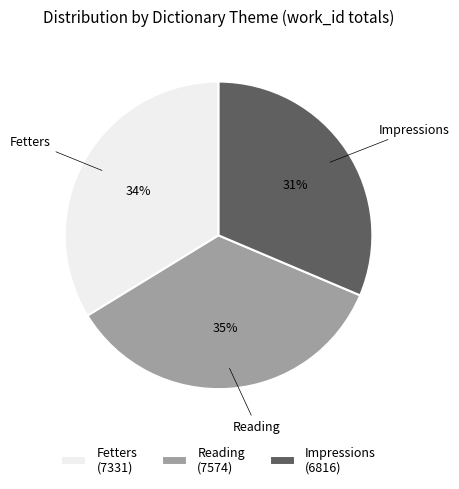

Does Reading account for over 50% of the chart?

No